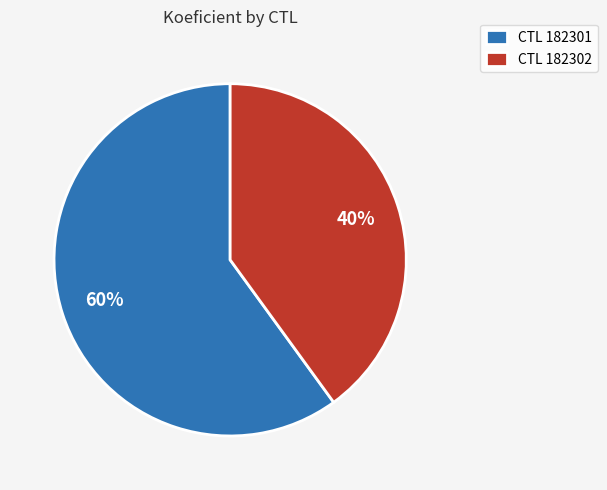

True or false: CTL 182301 accounts for 49% of the total.

False